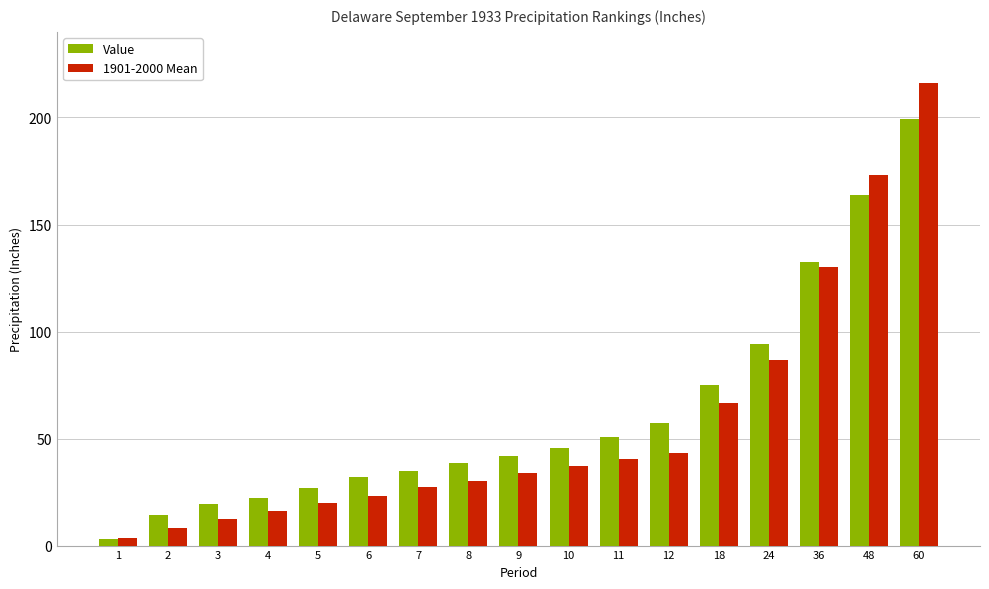

What is the lowest value of the 1901-2000 Mean series?

3.6